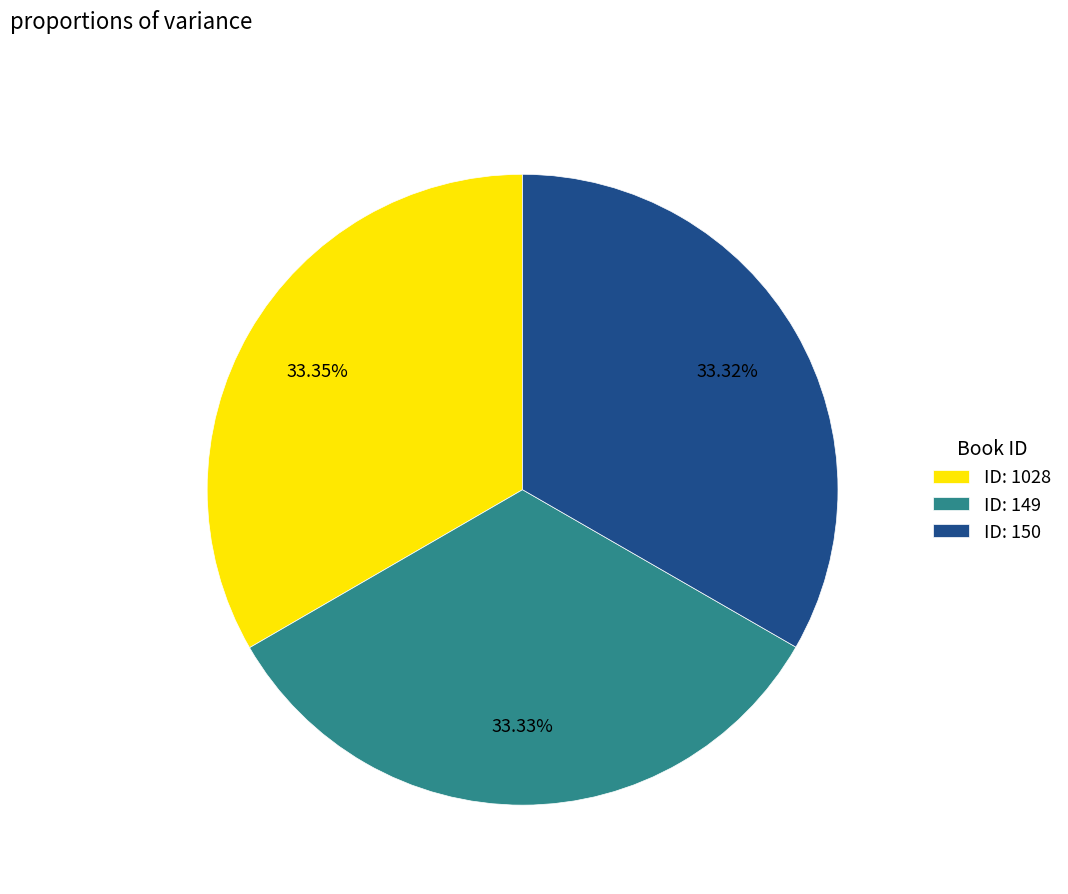

What is the ratio of the value at ID: 150 to the value at ID: 149?

1.0